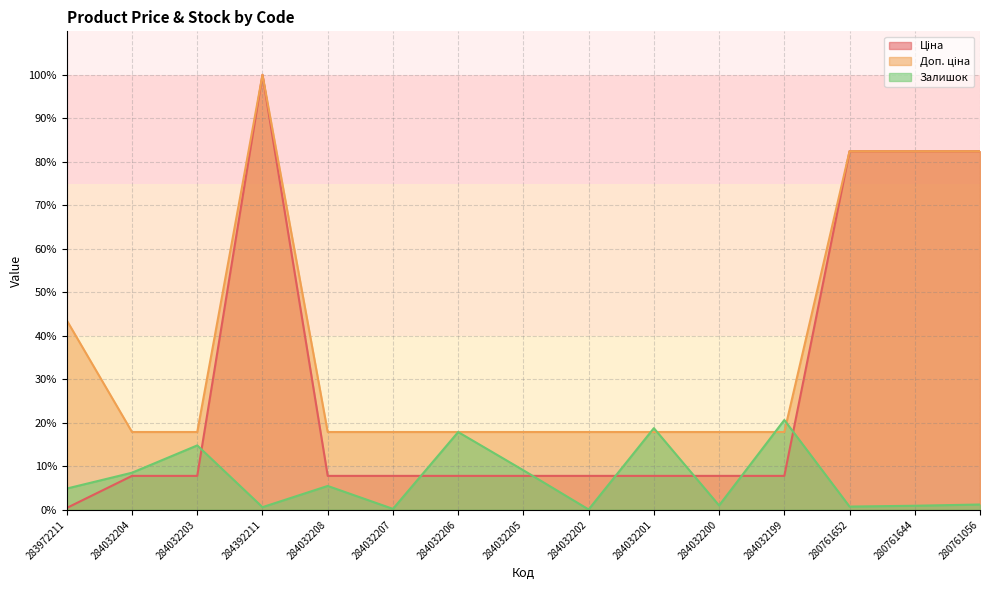

The Ціна series shows 7.8 at 284032204. True or false?

True